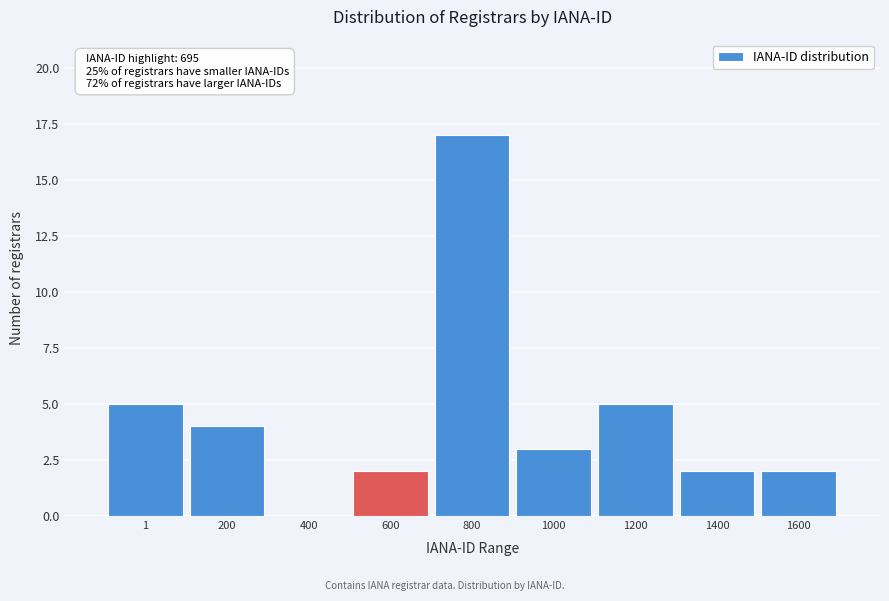

Reading left to right, transcribe all the data shown in this chart.

1=5	200=4	400=0	600=2	800=17	1000=3	1200=5	1400=2	1600=2